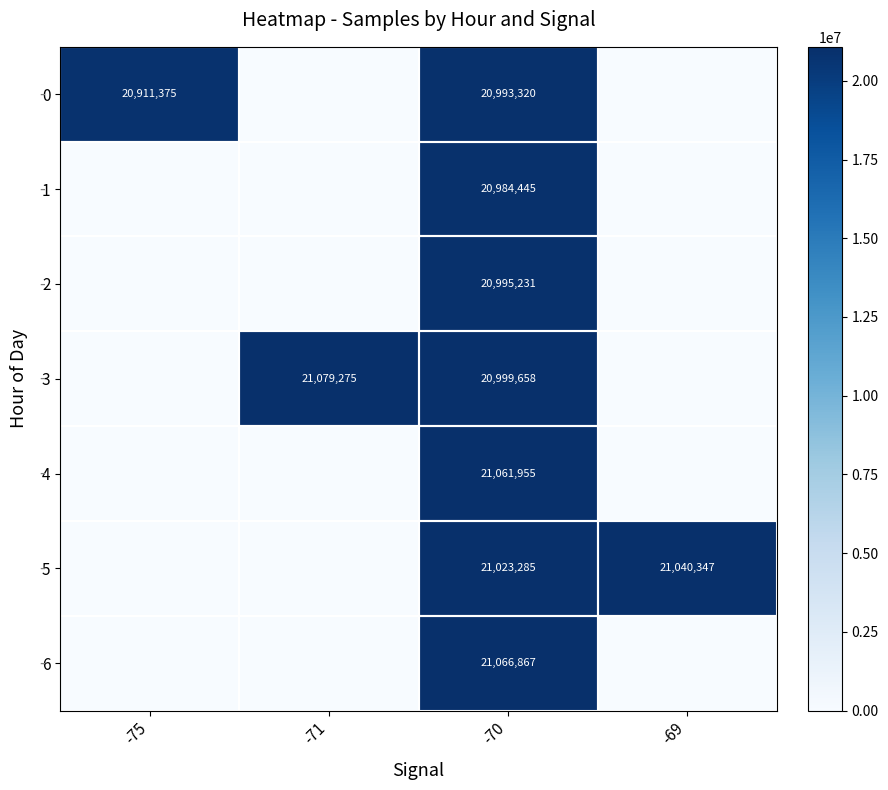

True or false: 6 has a value of 32631604 at -70.

False